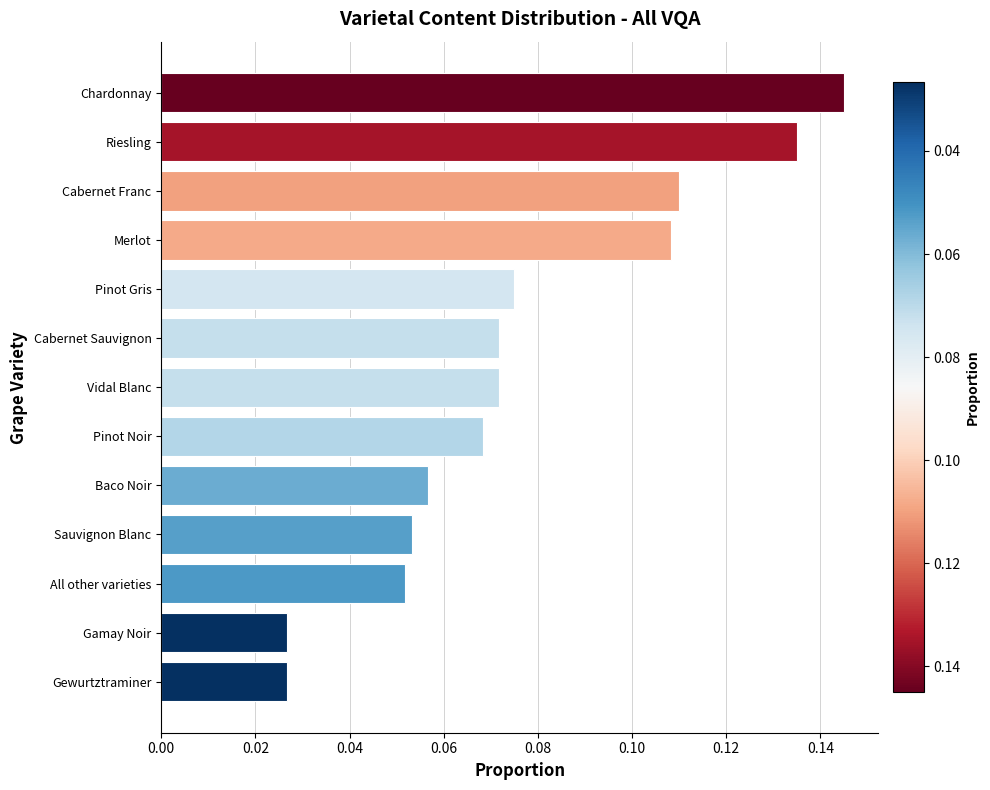

What is the change in value from Sauvignon Blanc to Riesling?

+0.1